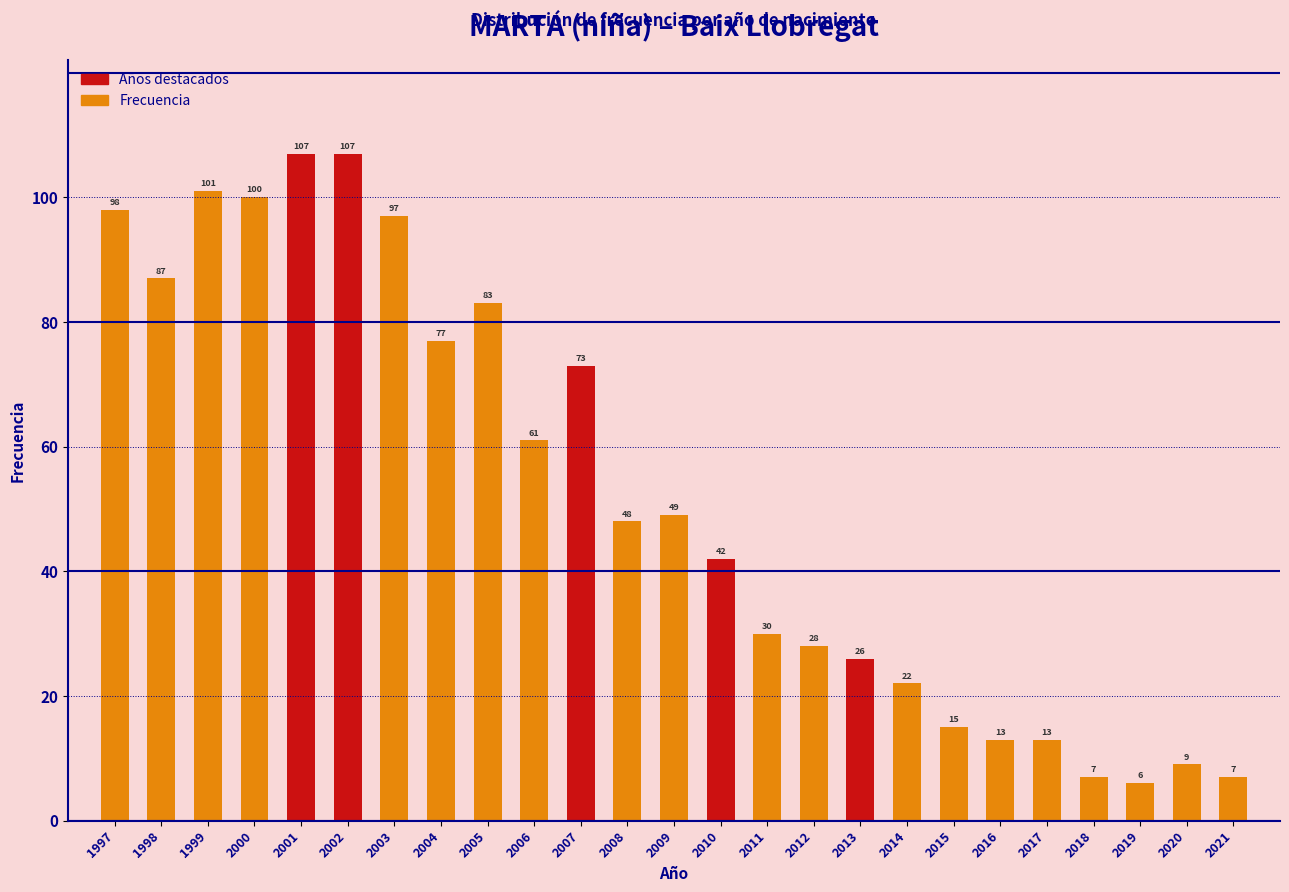

Reading right to left, list all the values displayed in this chart.

2021=7	2020=9	2019=6	2018=7	2017=13	2016=13	2015=15	2014=22	2013=26	2012=28	2011=30	2010=42	2009=49	2008=48	2007=73	2006=61	2005=83	2004=77	2003=97	2002=107	2001=107	2000=100	1999=101	1998=87	1997=98